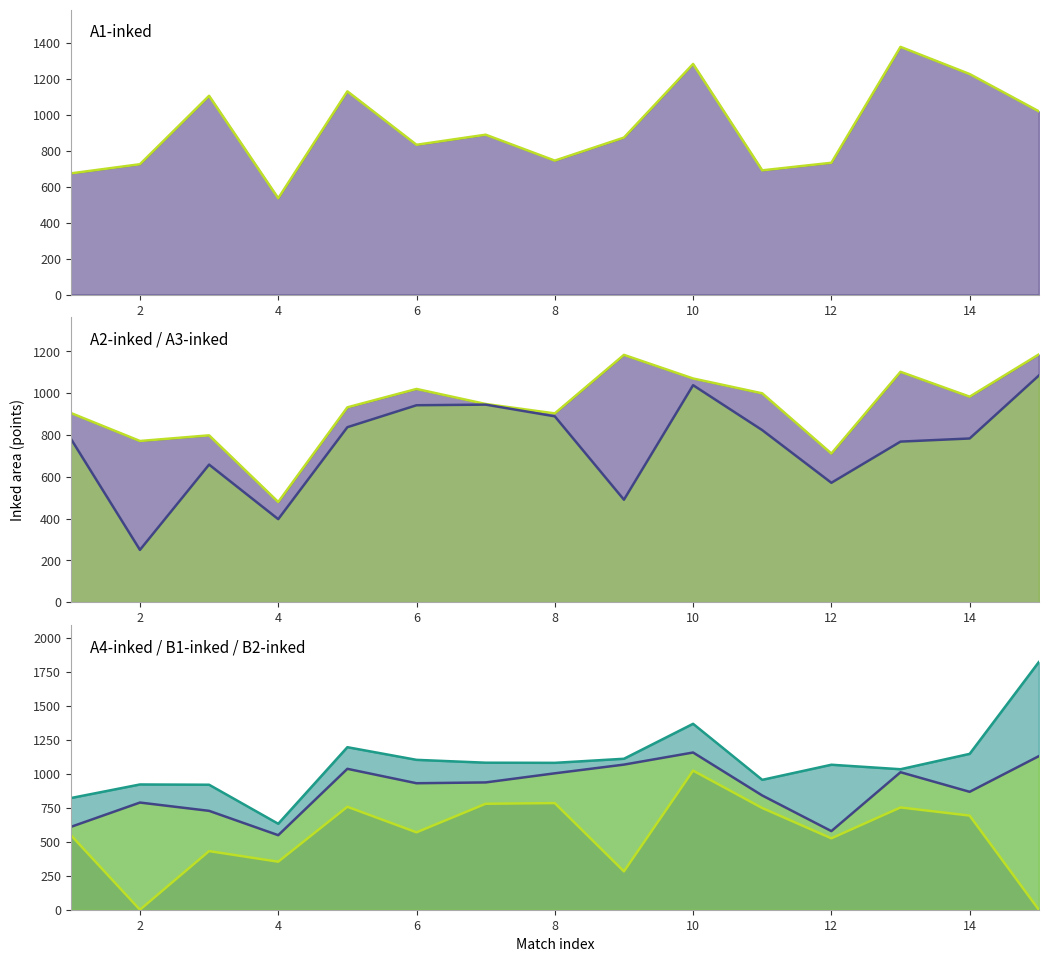

How many categories are shown in the chart?

15